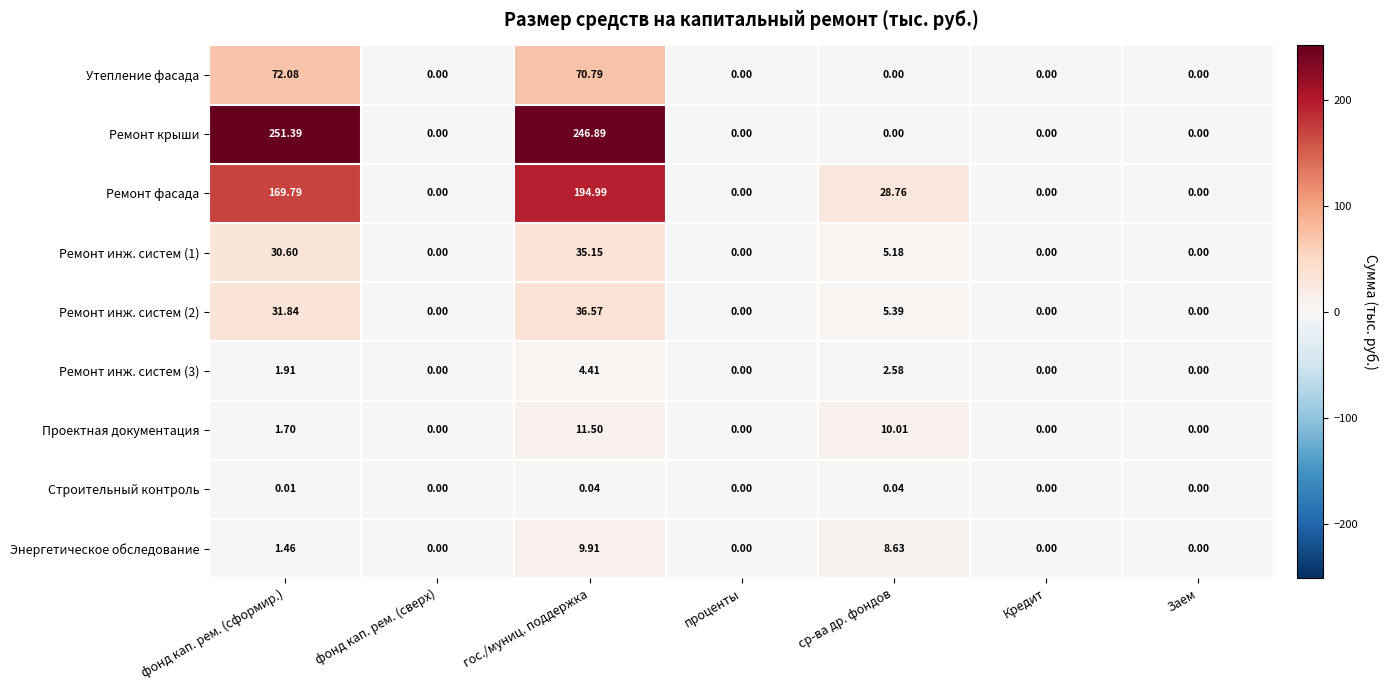

Which label corresponds to the largest value in the chart?

фонд кап. рем. (сформир.)